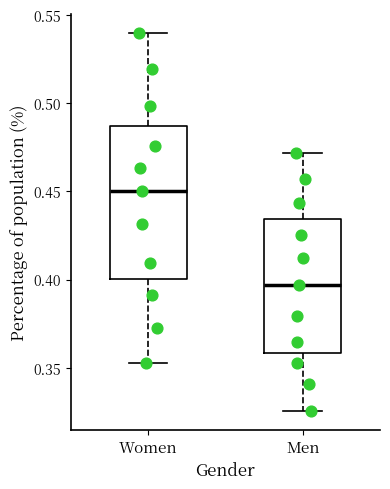

Reading left to right, read every box against the y-axis: the position of its median line, the range the box covers, and the ends of its whiskers. The values are not printed on the chart, so give them approximately, as read against the axis.

Women: median 0.450, box 0.400 to 0.485, whiskers 0.355 to 0.540
Men: median 0.395, box 0.360 to 0.435, whiskers 0.325 to 0.470